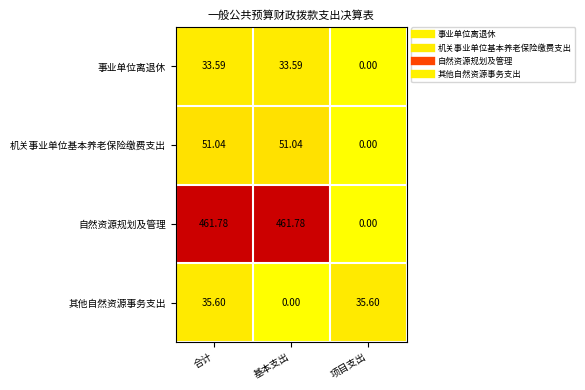

Which category has the lowest value in the 其他自然资源事务支出 series?

基本支出